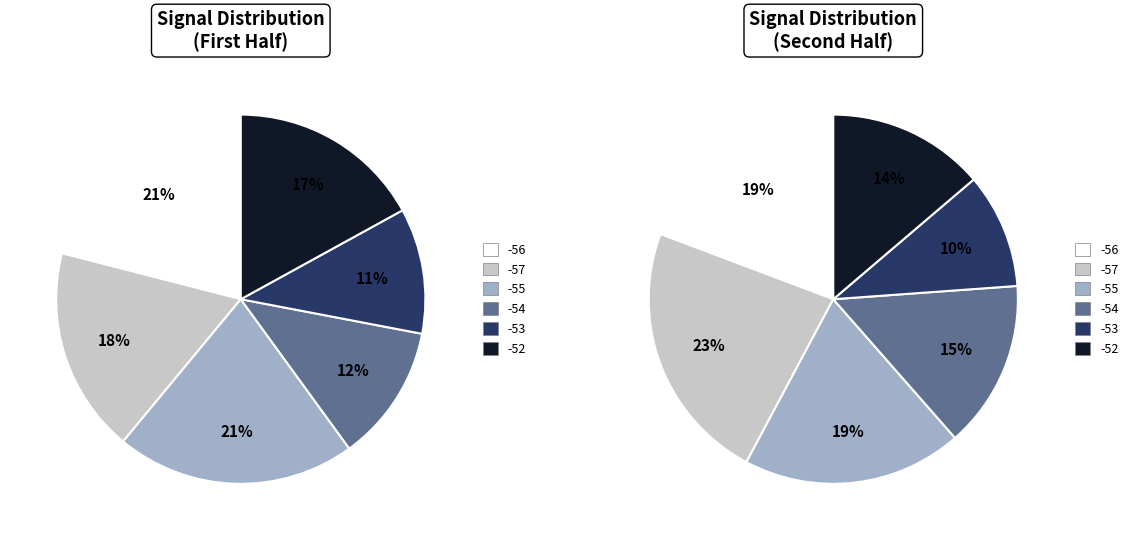

Is it true that -53 is 23% of the pie?

False